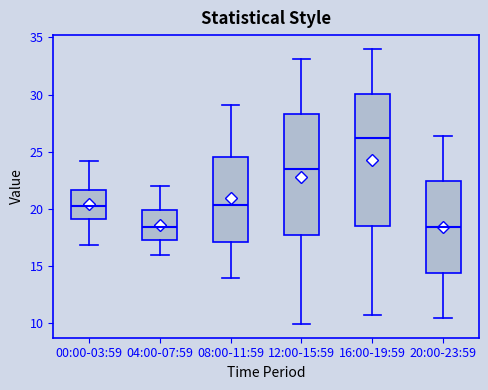

Reading left to right, read every box against the y-axis: the position of its median line, the range the box covers, and the ends of its whiskers. The values are not printed on the chart, so give them approximately, as read against the axis.

00:00-03:59: median 20.5, box 19.0 to 21.5, whiskers 17.0 to 24.0
04:00-07:59: median 18.5, box 17.5 to 20.0, whiskers 16.0 to 22.0
08:00-11:59: median 20.5, box 17.0 to 24.5, whiskers 14.0 to 29.0
12:00-15:59: median 23.5, box 17.5 to 28.5, whiskers 10.0 to 33.0
16:00-19:59: median 26.0, box 18.5 to 30.0, whiskers 10.5 to 34.0
20:00-23:59: median 18.5, box 14.5 to 22.5, whiskers 10.5 to 26.5